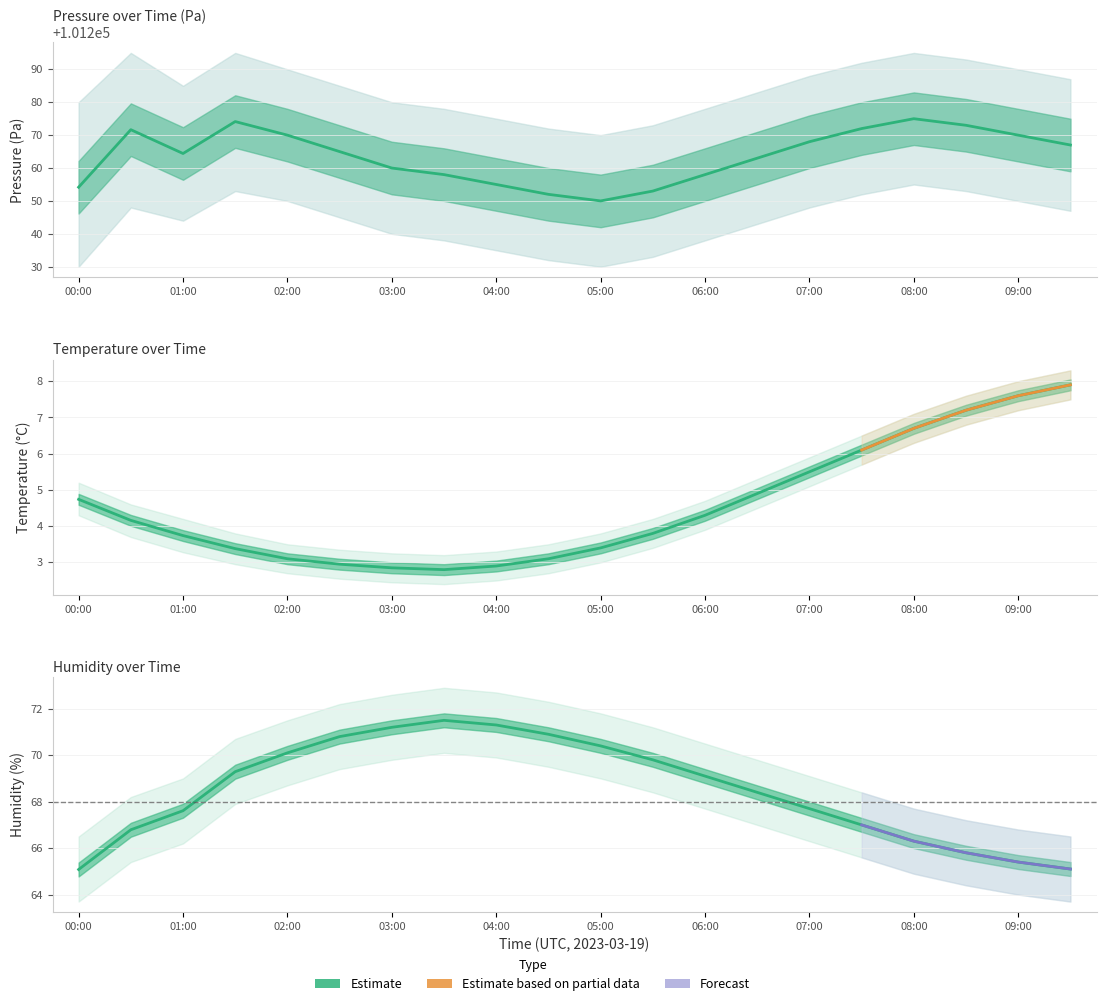

What is the label of the 14th point from the left?

06:30